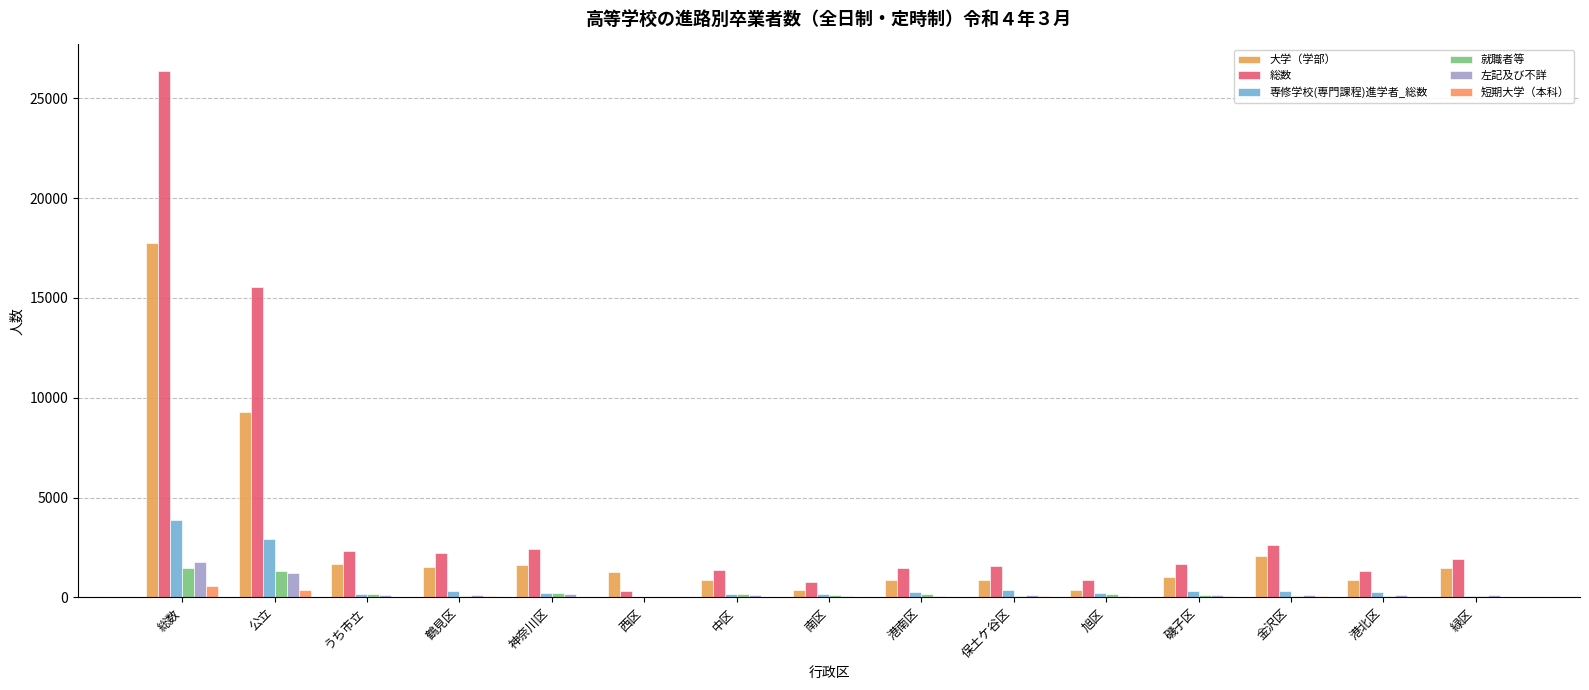

How many groups of bars are there?

15